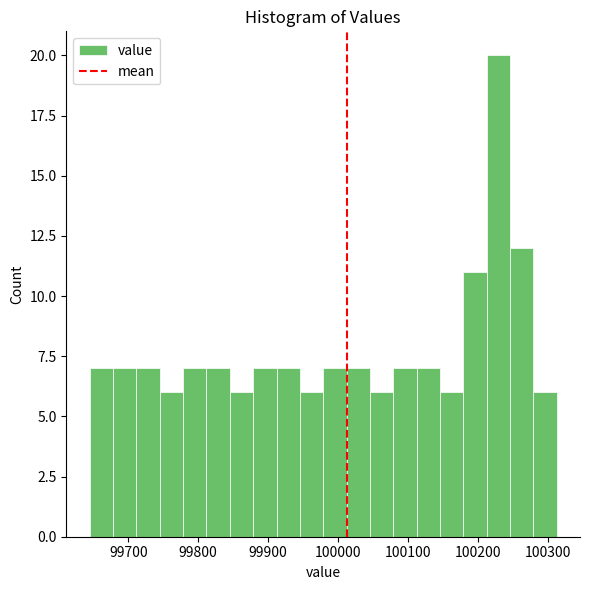

Read against the x-axis, roughly where is the centre of the tallest bar?

100230